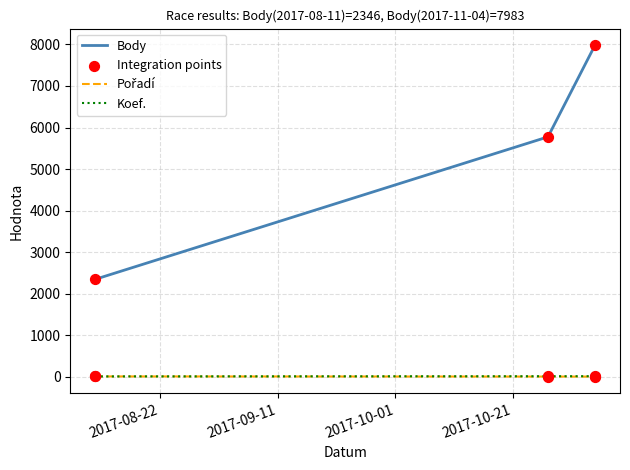

What is the total value across all series at 2017-10-27?

5792